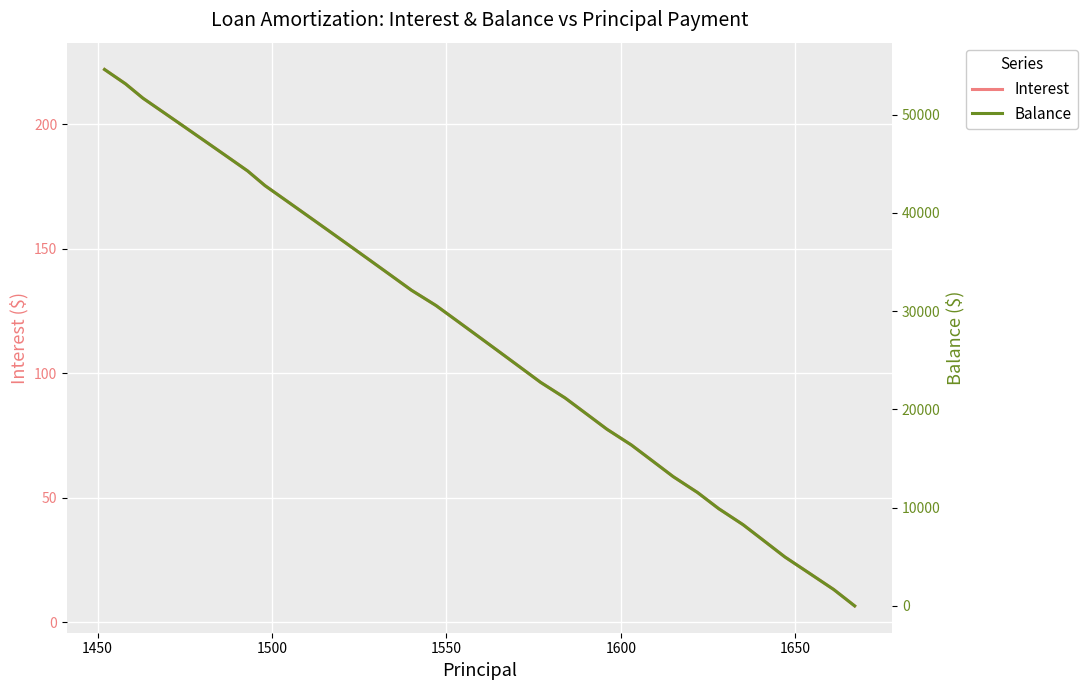

What is the lowest value of the Interest series?

6.6